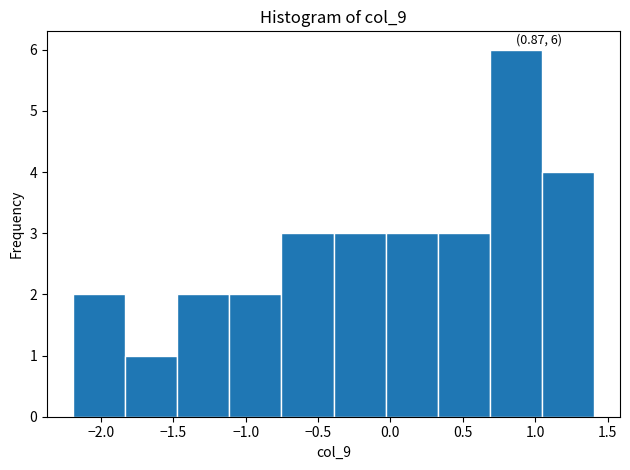

Over which range of the x-axis is the bar tallest?

0.70 to 1.05